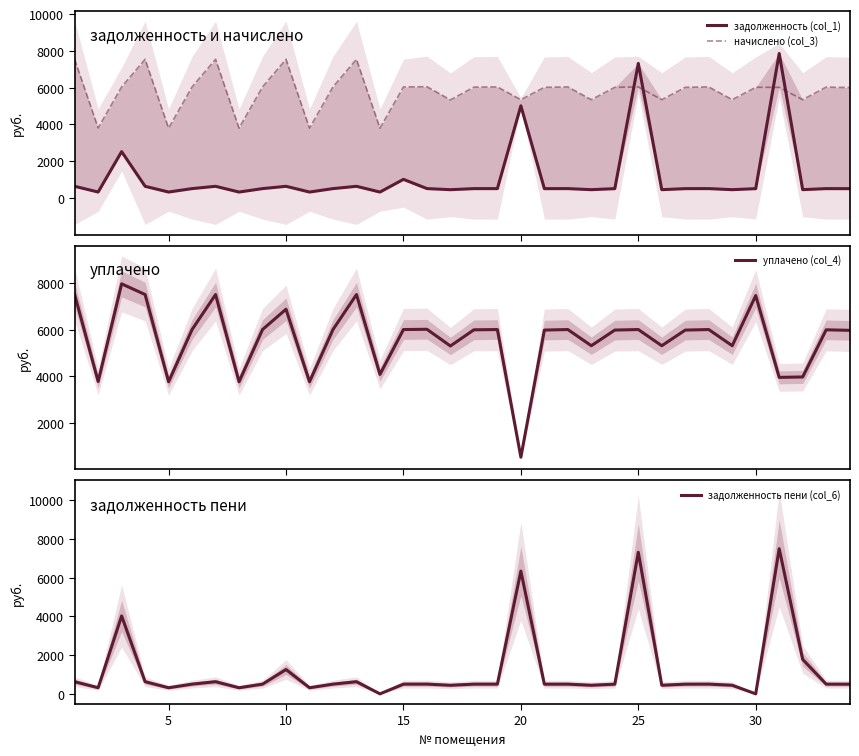

Which series has the largest total across all categories?

начислено (col_3)